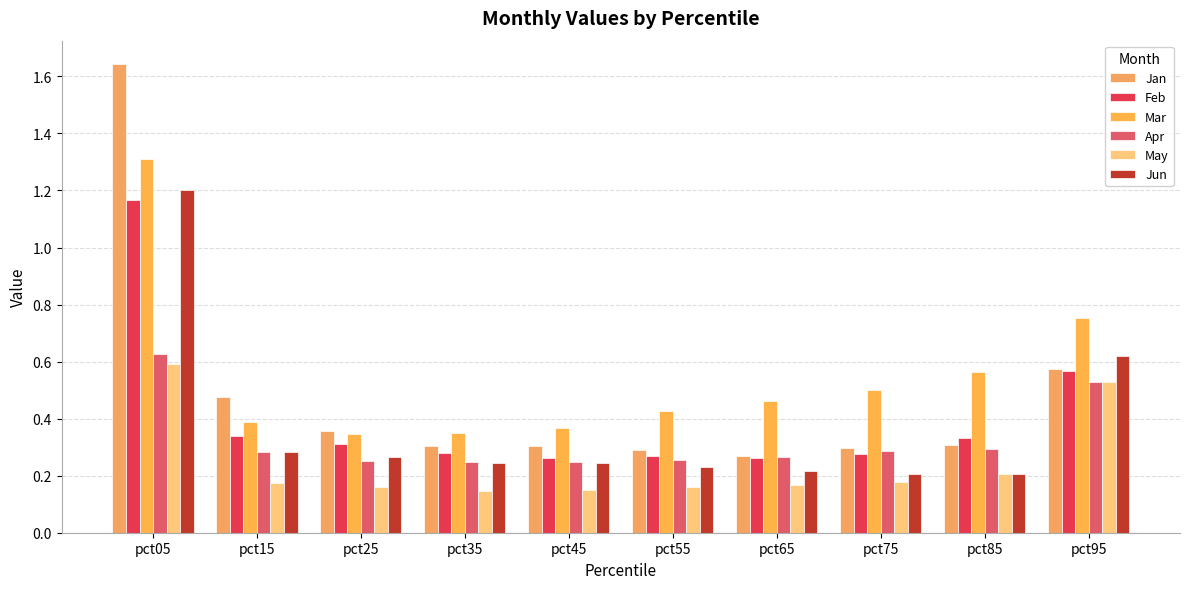

Which label corresponds to the largest value in the chart?

pct05